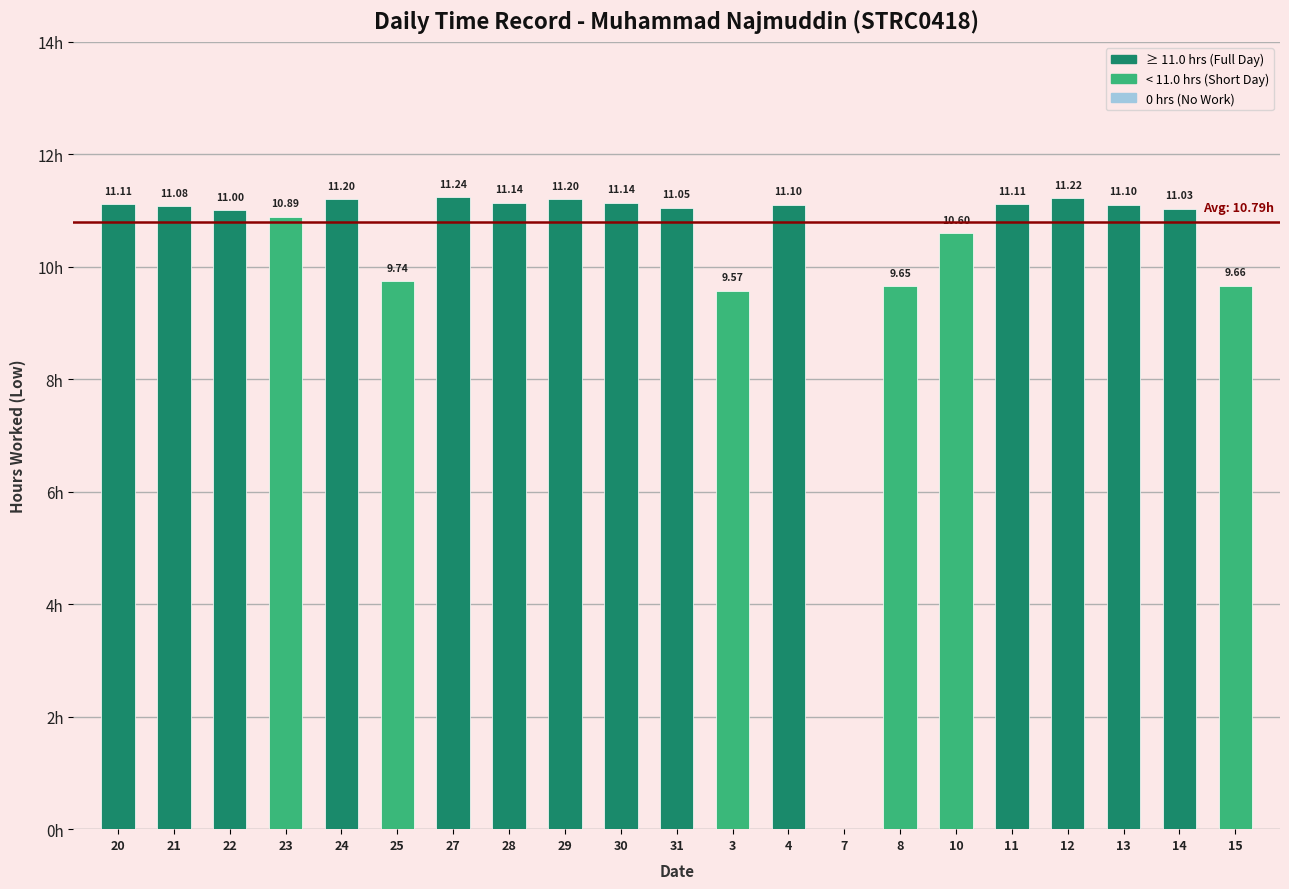

What is the greatest value displayed?

11.2